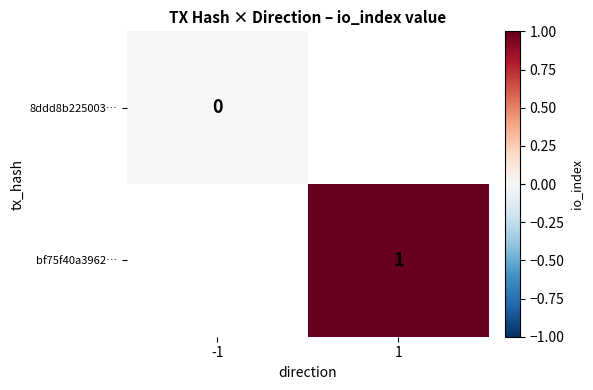

True or false: bf75f40a3962… has a value of 1 at 1.

True